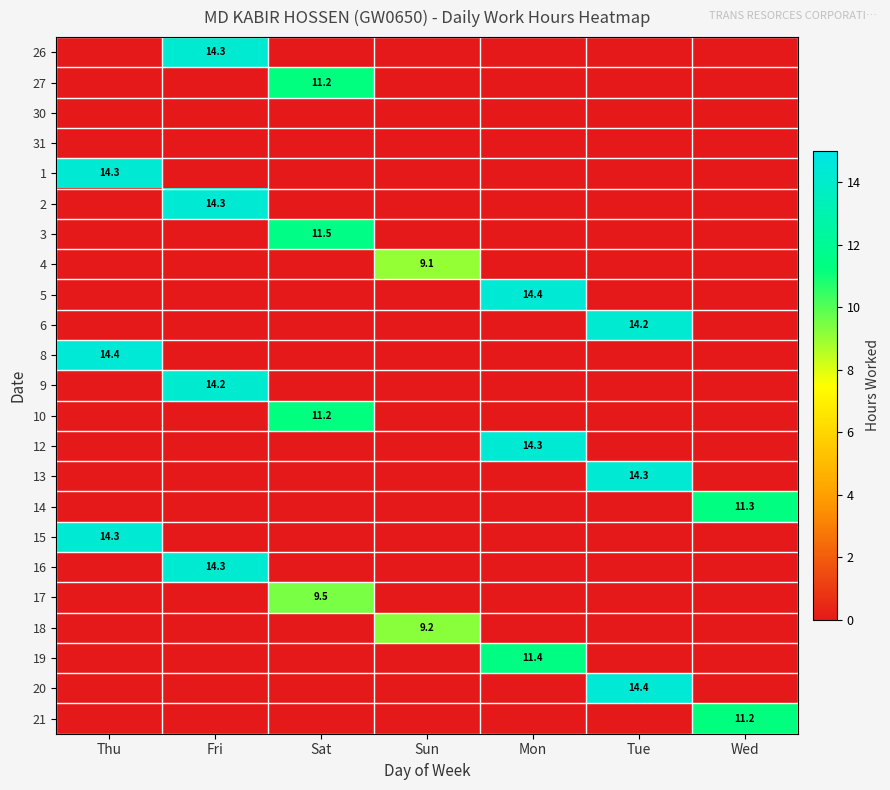

At how many categories does at least one series exceed 10?

6